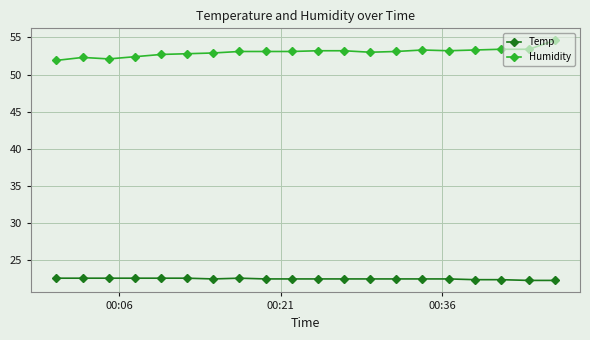

What is the value of the Temp point at the 12th from the left?

22.5